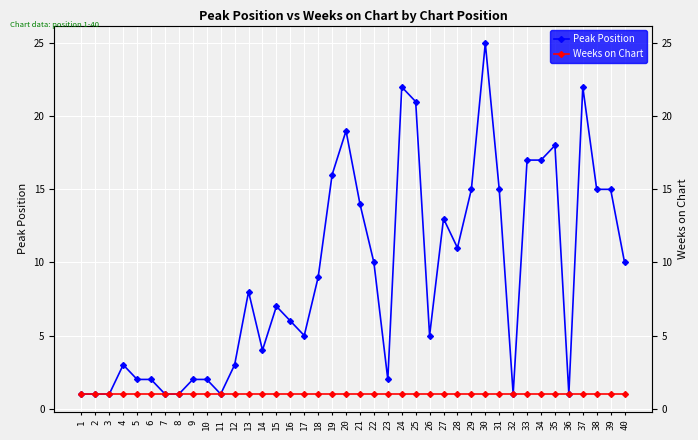

Reading left to right, list all the values displayed in this chart.

Peak Position: 1=1	2=1	3=1	4=3	5=2	6=2	7=1	8=1	9=2	10=2	11=1	12=3	13=8	14=4	15=7	16=6	17=5	18=9	19=16	20=19	21=14	22=10	23=2	24=22	25=21	26=5	27=13	28=11	29=15	30=25	31=15	32=1	33=17	34=17	35=18	36=1	37=22	38=15	39=15	40=10
Weeks on Chart: 1=1	2=1	3=1	4=1	5=1	6=1	7=1	8=1	9=1	10=1	11=1	12=1	13=1	14=1	15=1	16=1	17=1	18=1	19=1	20=1	21=1	22=1	23=1	24=1	25=1	26=1	27=1	28=1	29=1	30=1	31=1	32=1	33=1	34=1	35=1	36=1	37=1	38=1	39=1	40=1